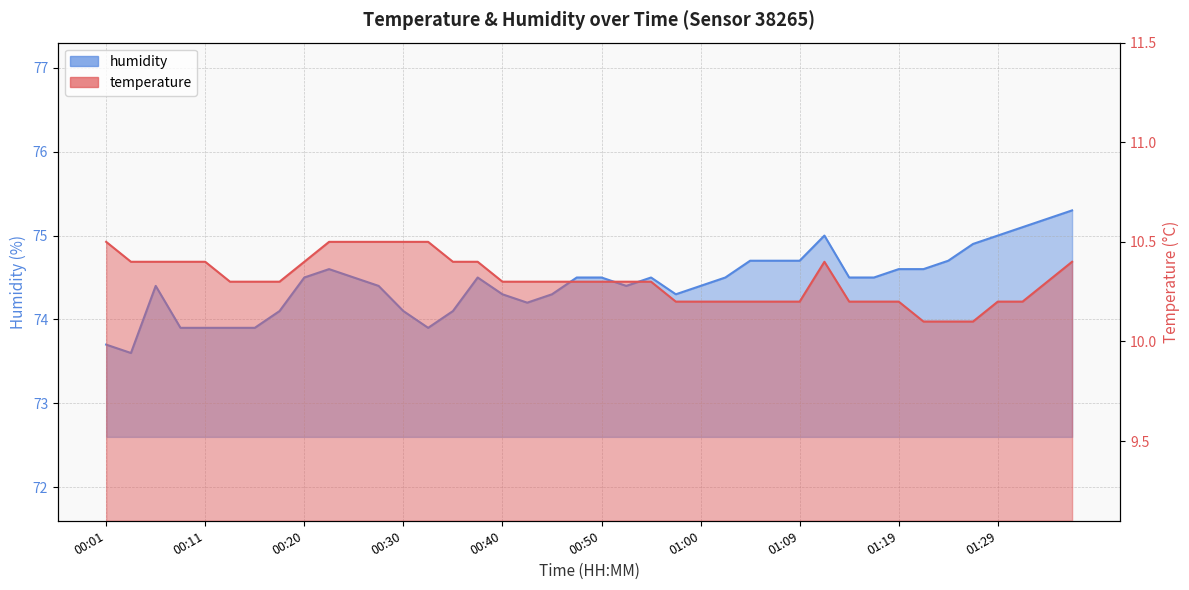

At how many categories does at least one series exceed 43?

40